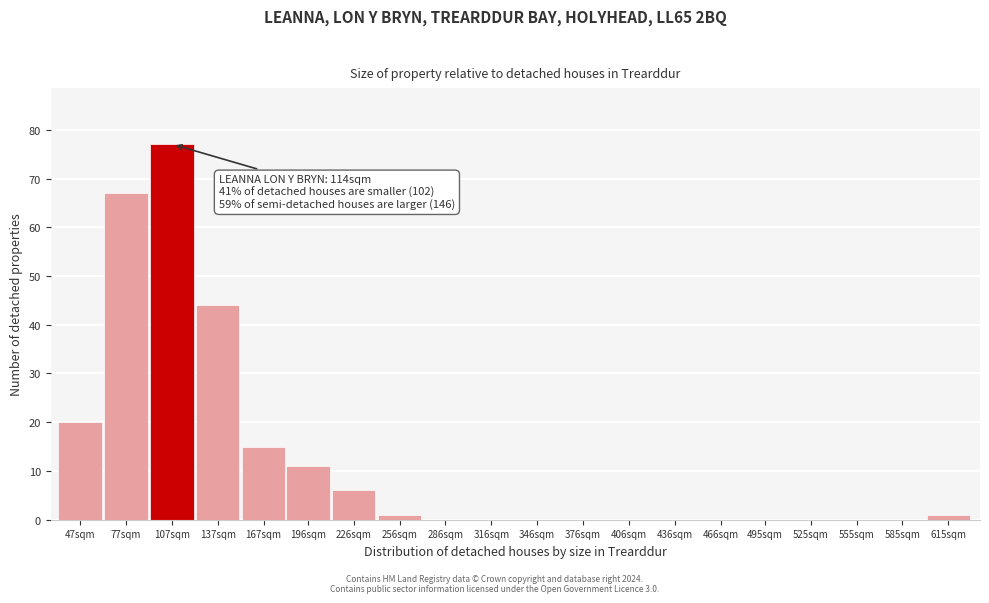

Reading left to right, list all the values displayed in this chart.

47sqm=20	77sqm=67	107sqm=77	137sqm=44	167sqm=15	196sqm=11	226sqm=6	256sqm=1	286sqm=0	316sqm=0	346sqm=0	376sqm=0	406sqm=0	436sqm=0	466sqm=0	495sqm=0	525sqm=0	555sqm=0	585sqm=0	615sqm=1